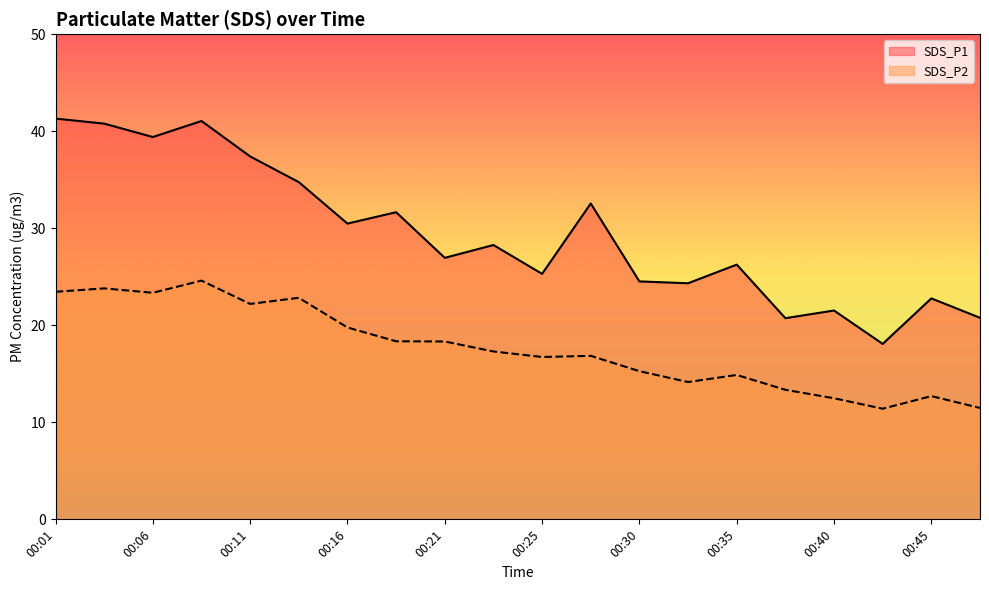

Between 00:23 and 00:35, which series saw the biggest shift?

SDS_P2